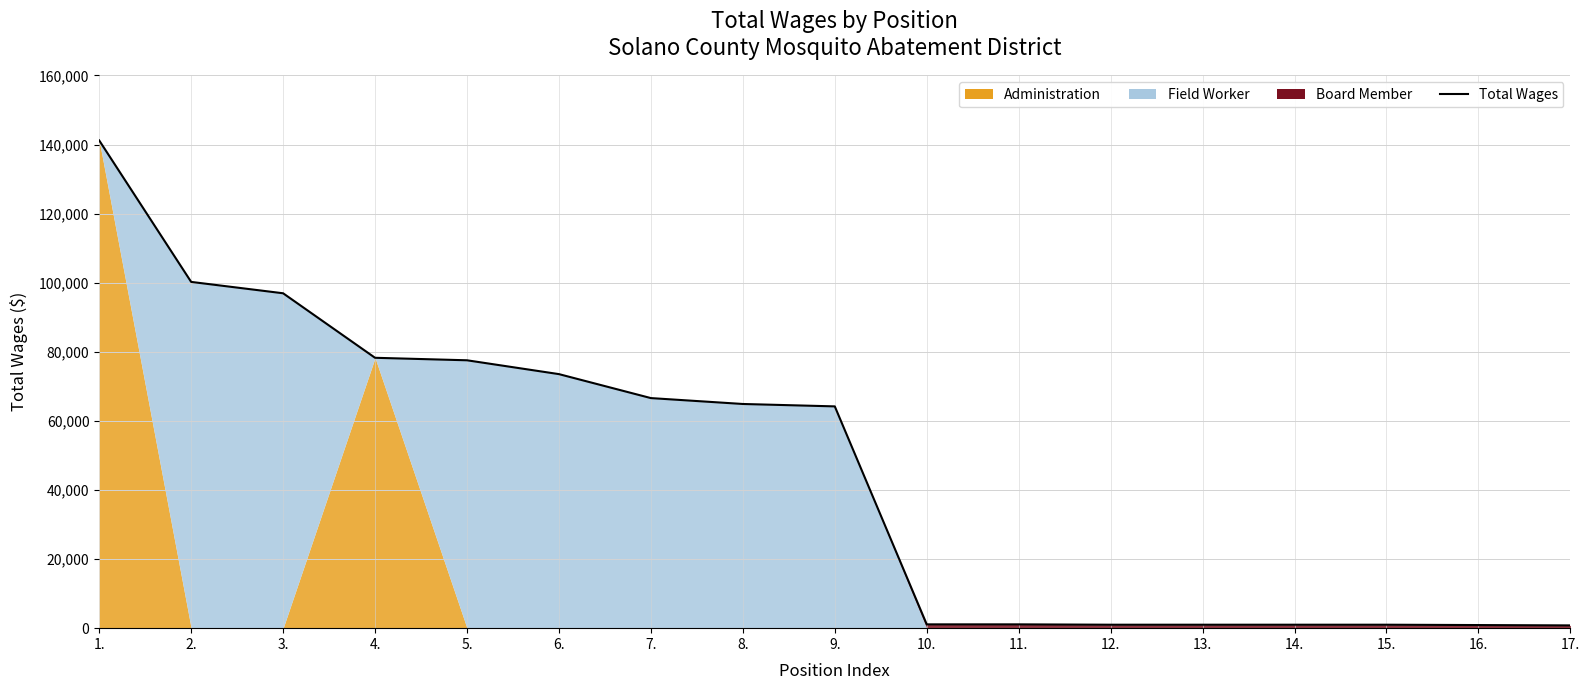

True or false: the data shows 92737 at 7..

False